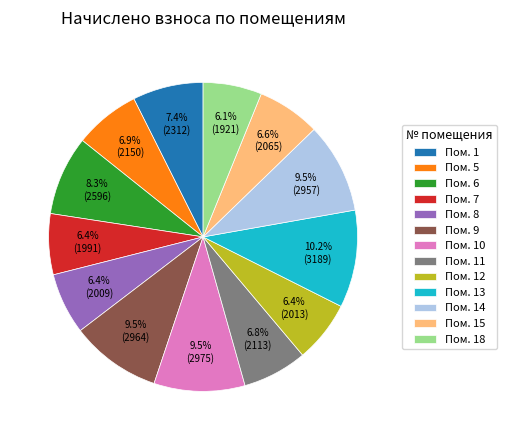

How many segments does this pie chart have?

13